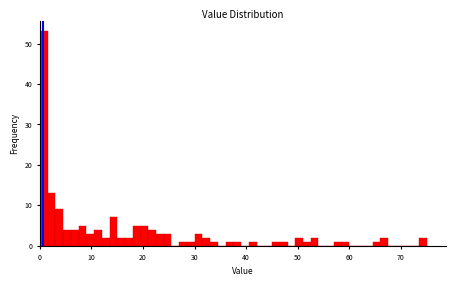

Read against the x-axis, roughly where is the centre of the tallest bar?

1